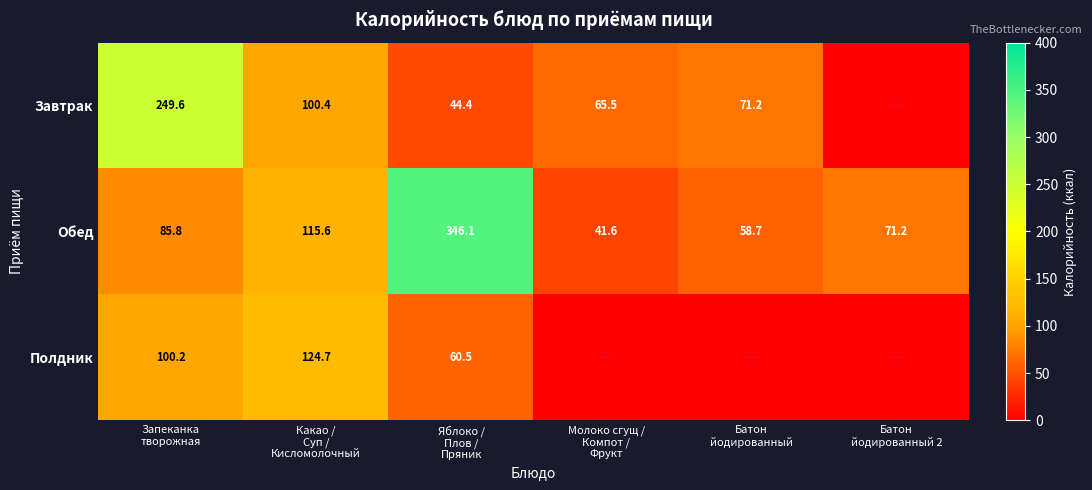

What is the difference between the second highest and minimum values in the Обед series?

74.0